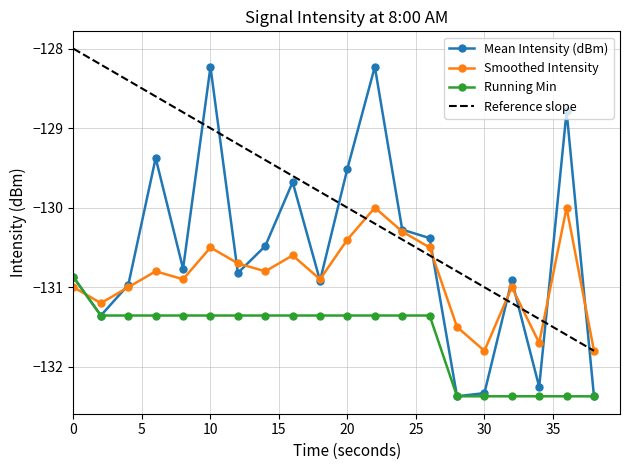

True or false: Reference slope and Running Min cross at least once.

False